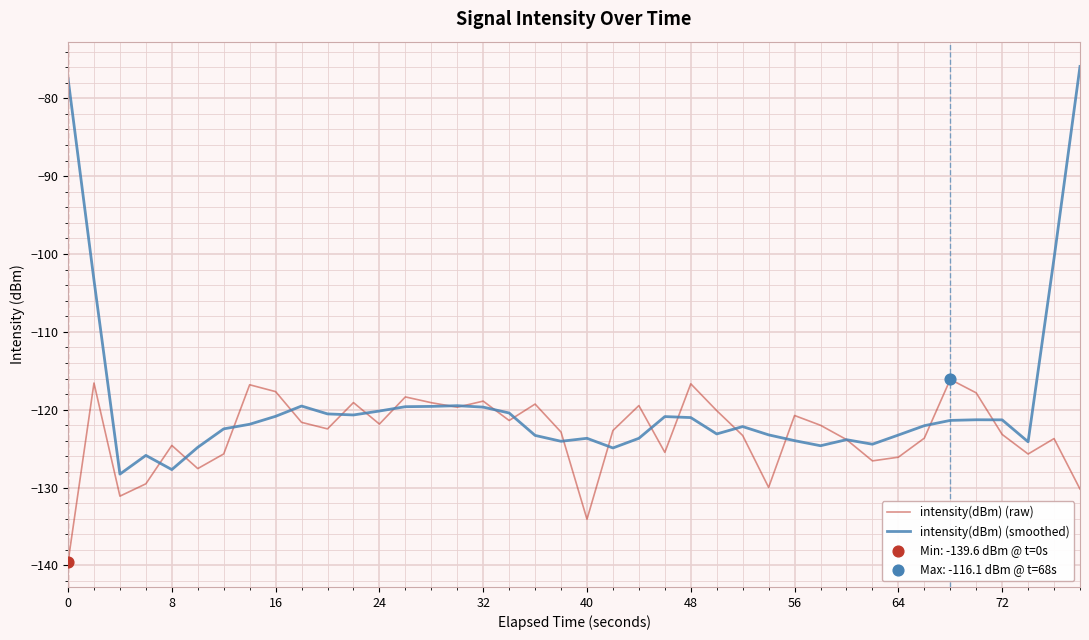

What is the minimum value for intensity(dBm) (raw)?

-139.6